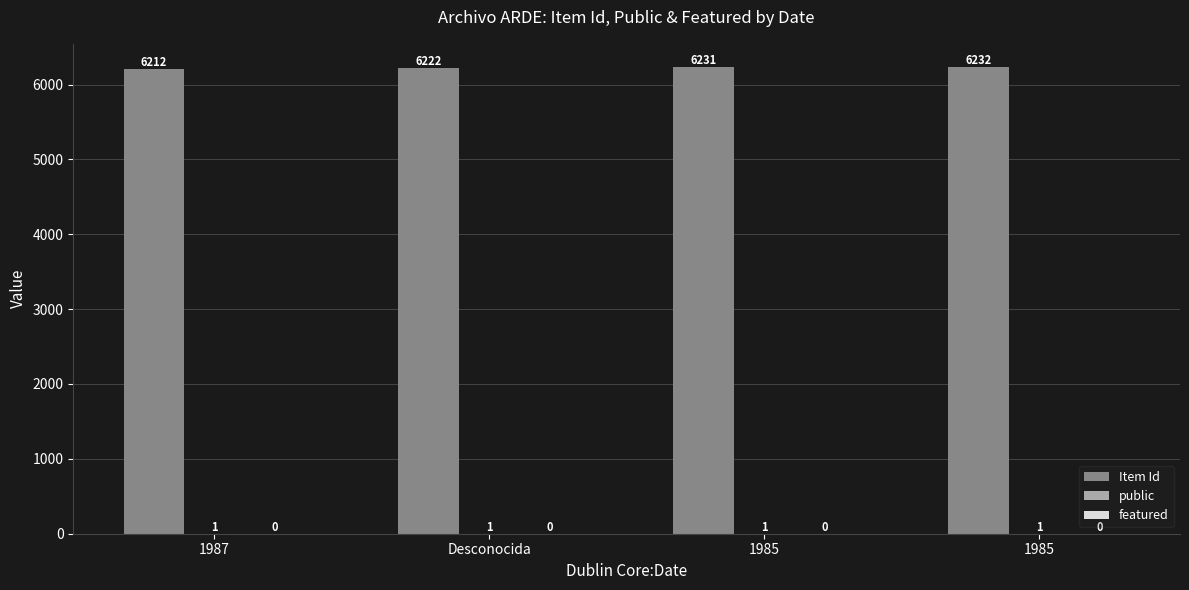

How many groups of bars are there?

4